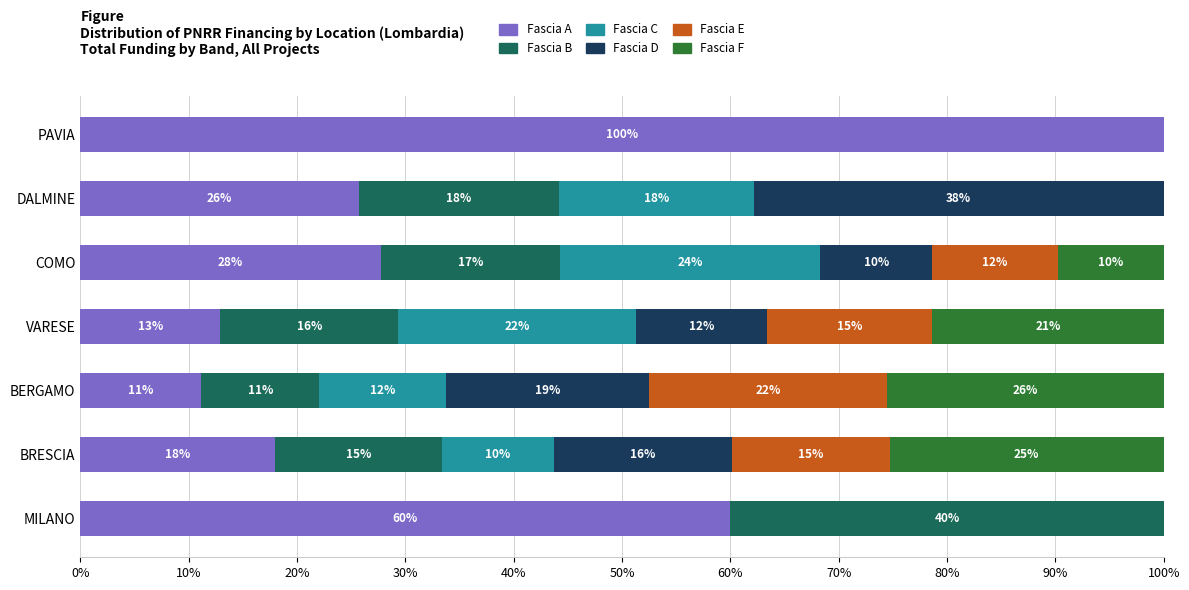

What are all the series names shown in the legend?

Fascia A, Fascia B, Fascia C, Fascia D, Fascia E, Fascia F